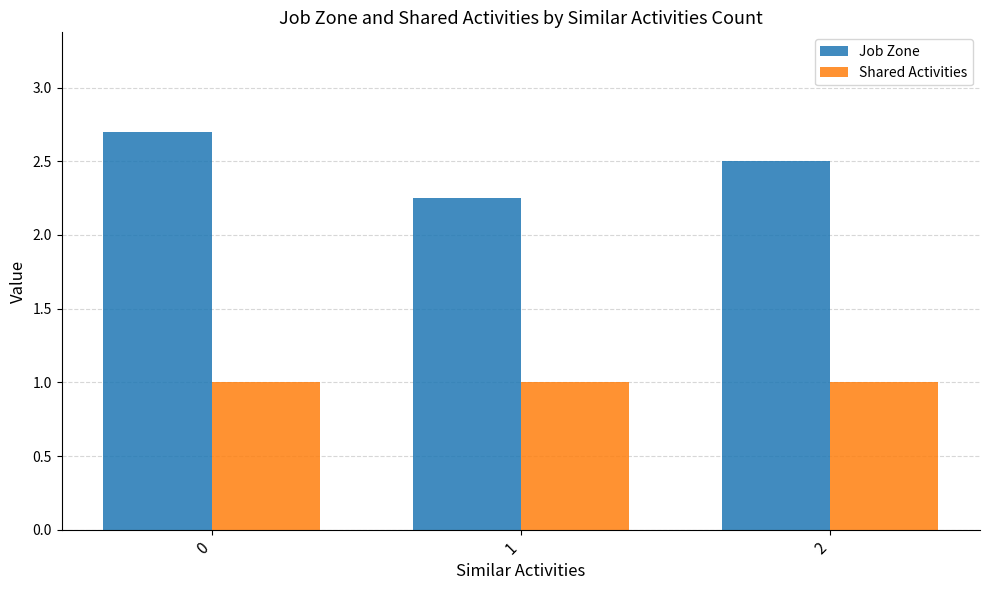

What is the average value of the Shared Activities series?

1.0